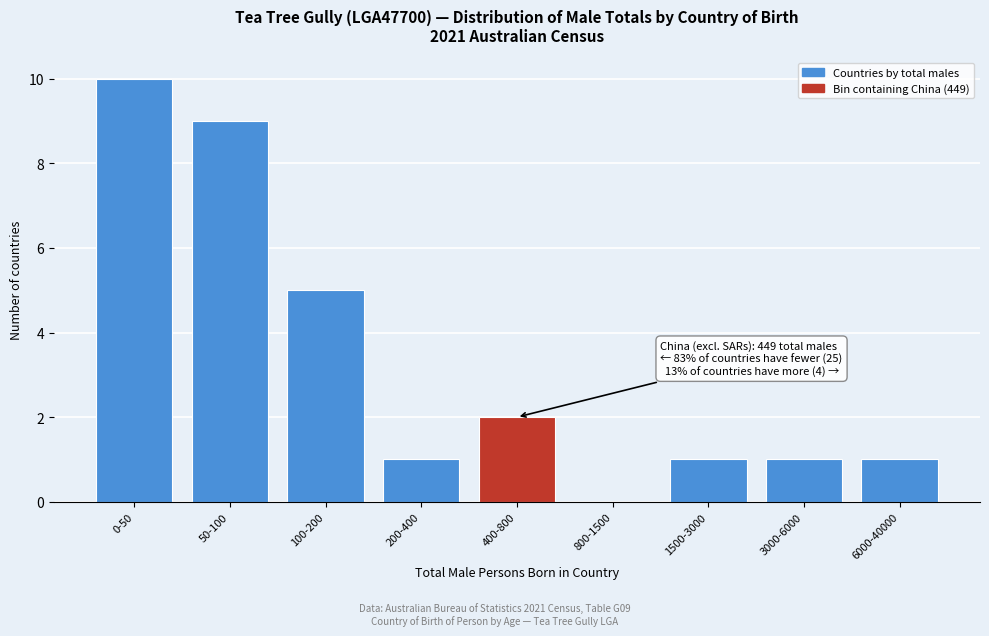

Reading left to right, what are all the values shown in this chart?

0-50=10	50-100=9	100-200=5	200-400=1	400-800=2	800-1500=0	1500-3000=1	3000-6000=1	6000-40000=1